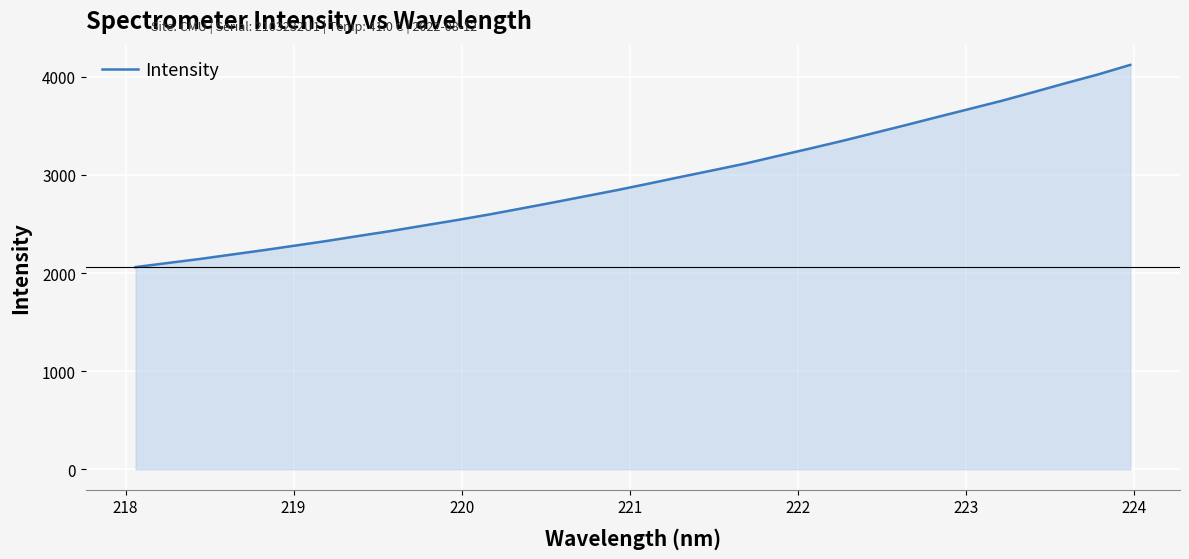

What is the greatest value displayed?

4121.9